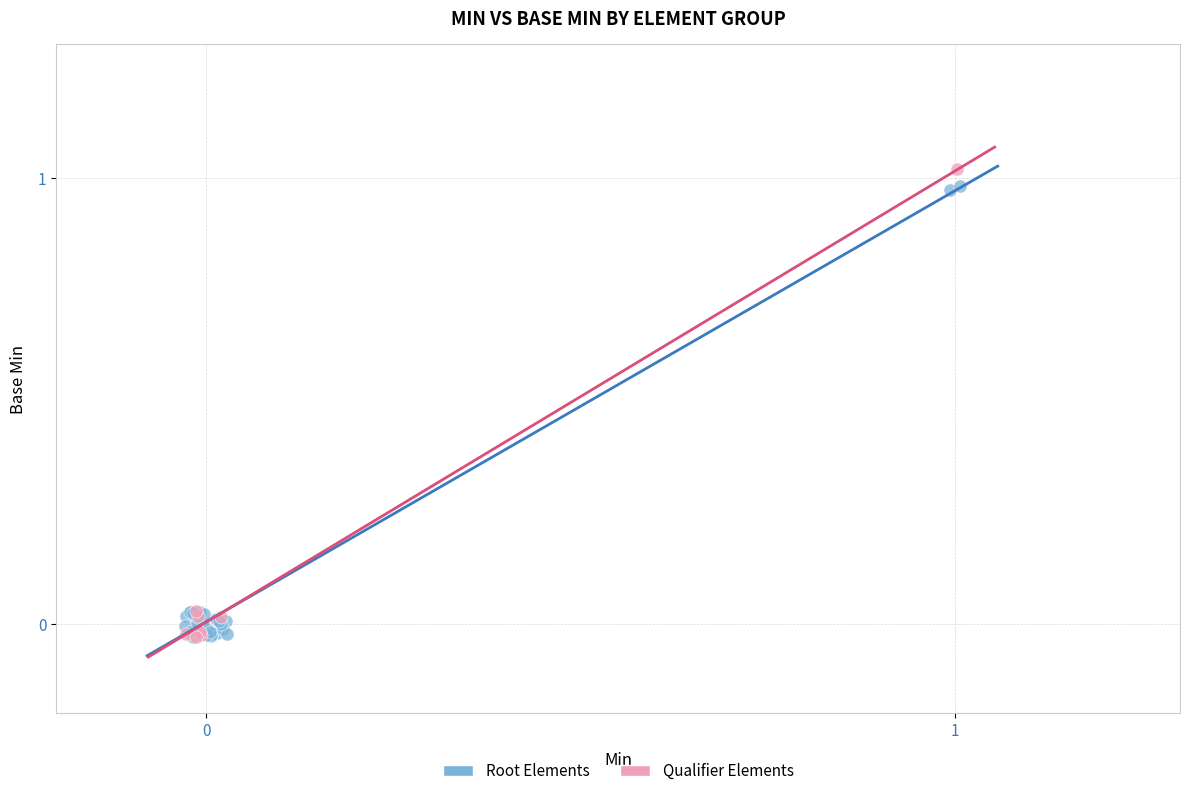

What are all the series names shown in the legend?

Root Elements, Qualifier Elements